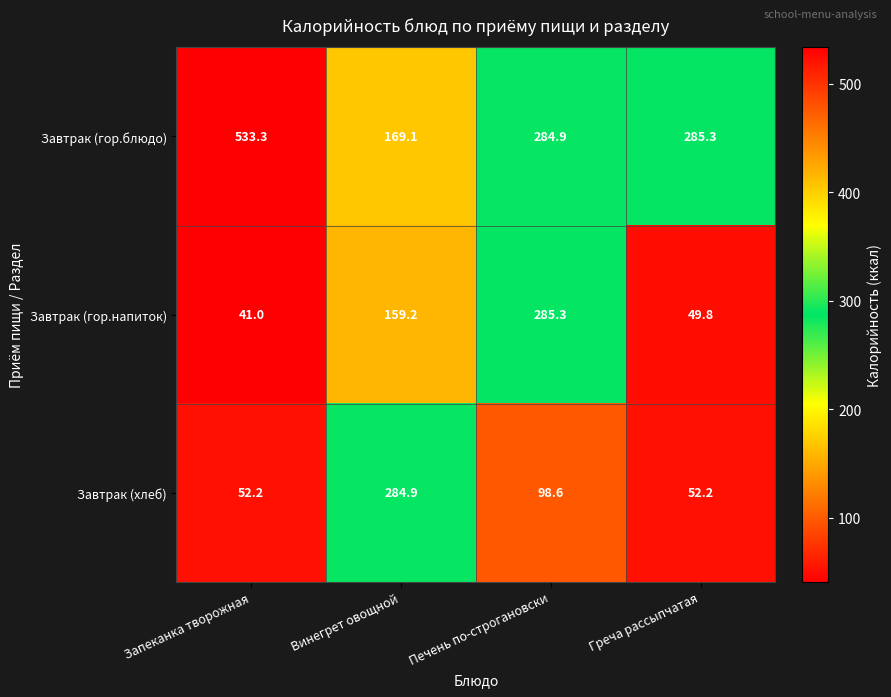

Which series has the largest total across all categories?

Завтрак (гор.блюдо)